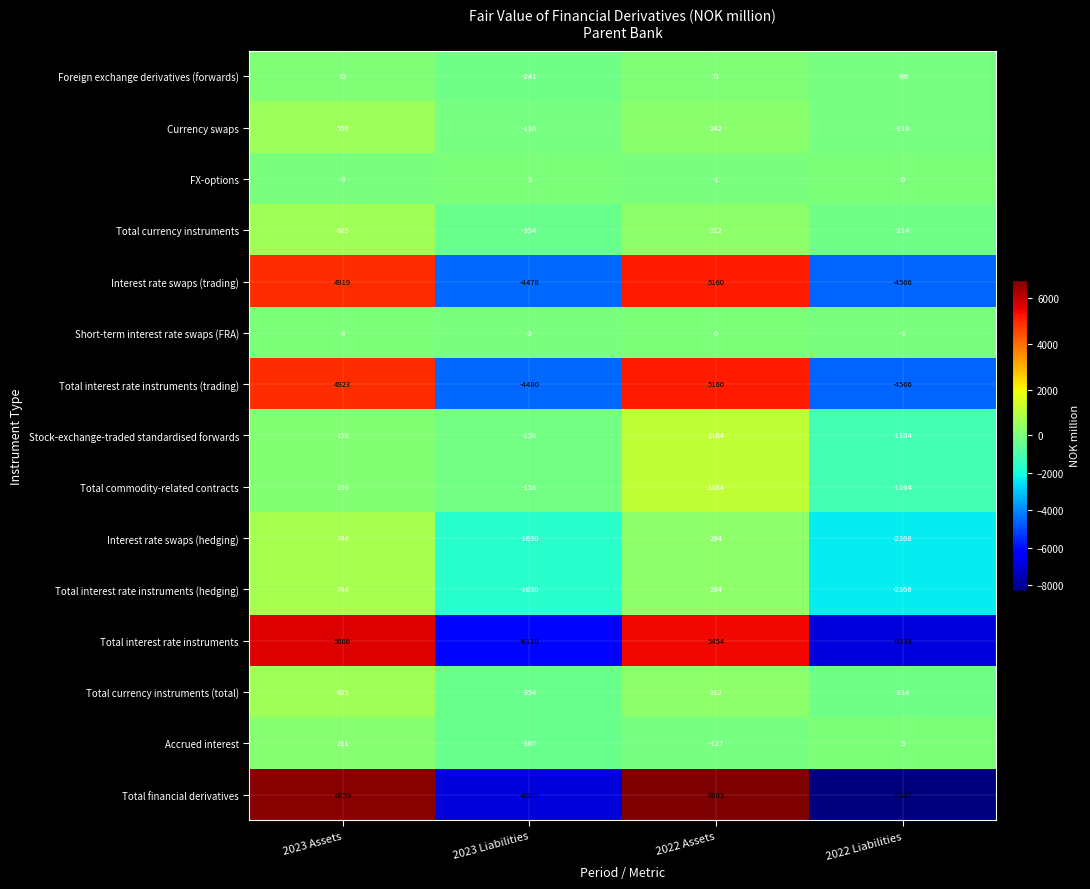

Which series has the largest range (max minus min)?

Total financial derivatives